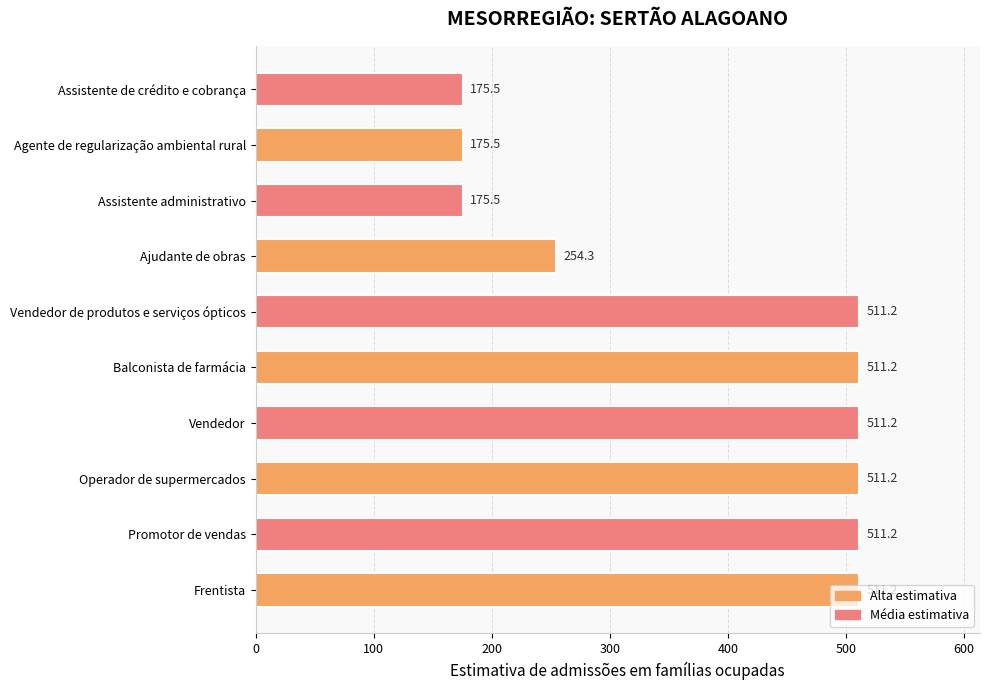

Which has a higher value, Agente de regularização ambiental rural or Promotor de vendas?

Promotor de vendas